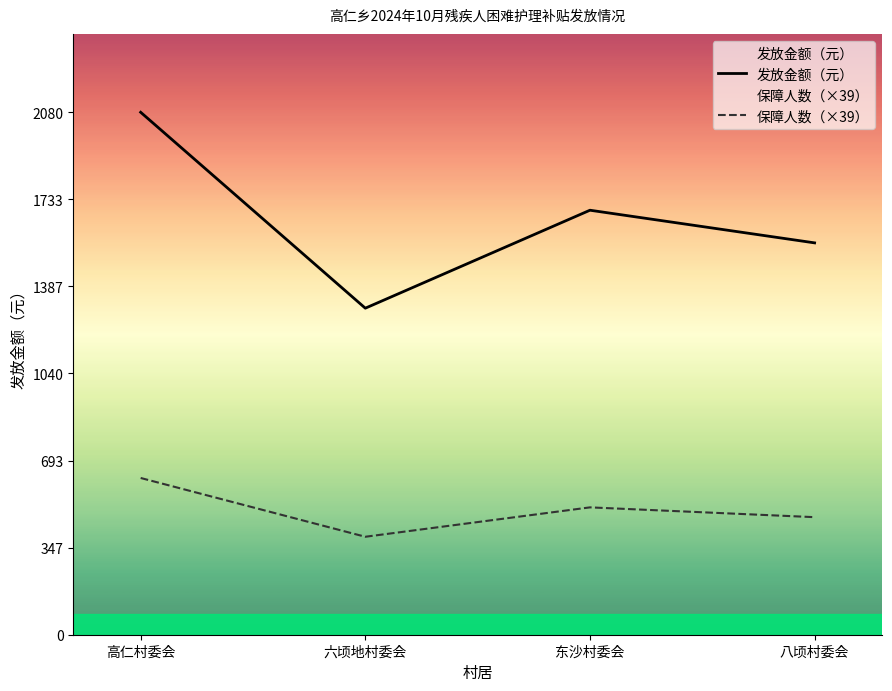

What is the approximate value of 发放金额（元） at 东沙村委会, to the nearest 10?

1690